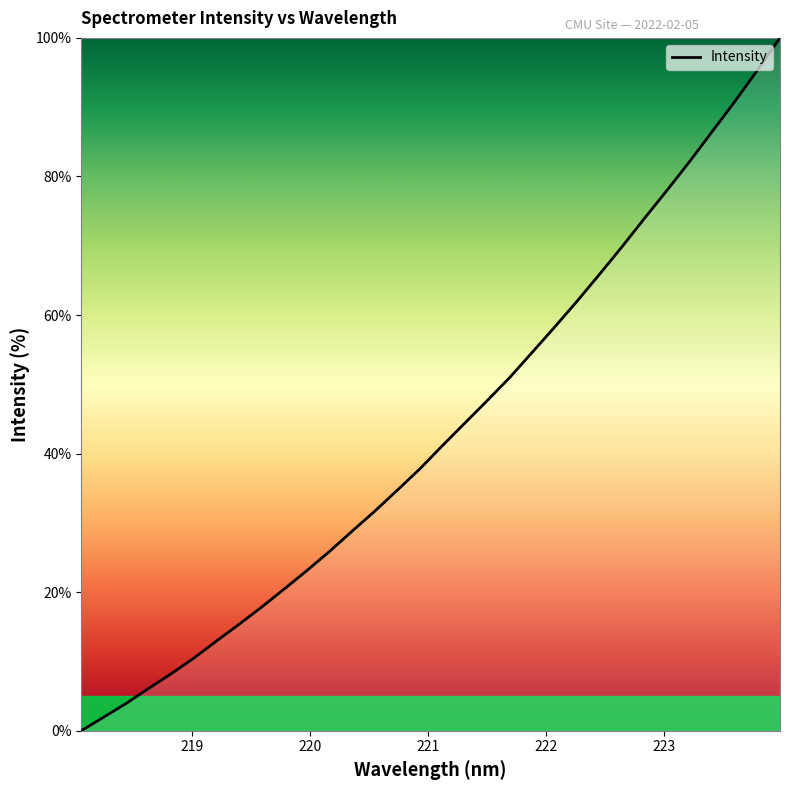

What is the maximum value shown in the chart?

100.0